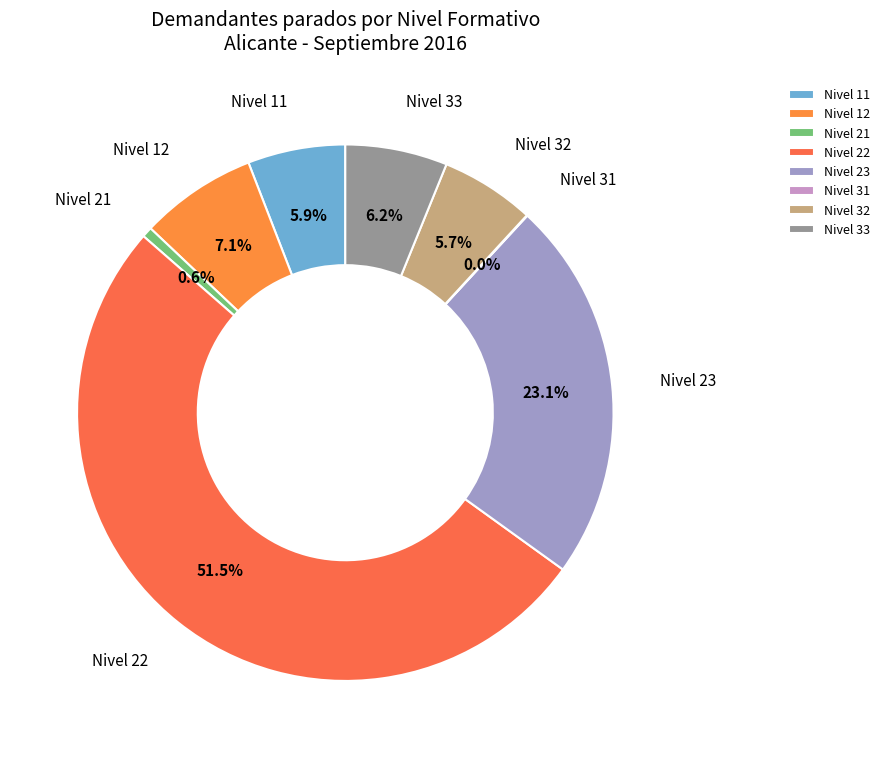

Between Nivel 33 and Nivel 12, which is larger?

Nivel 12